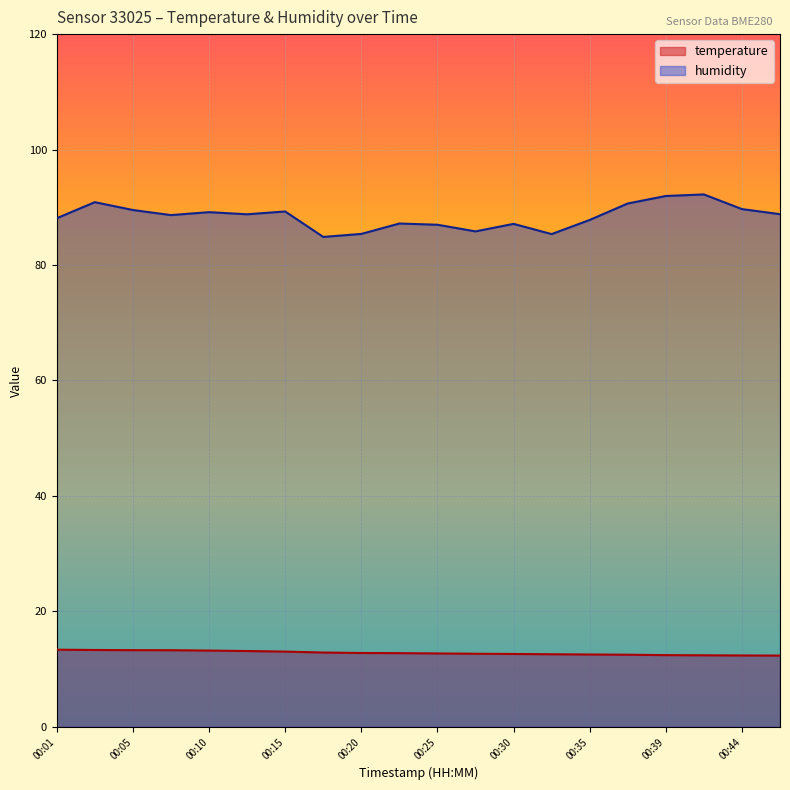

Which label corresponds to the smallest value in the chart?

00:47